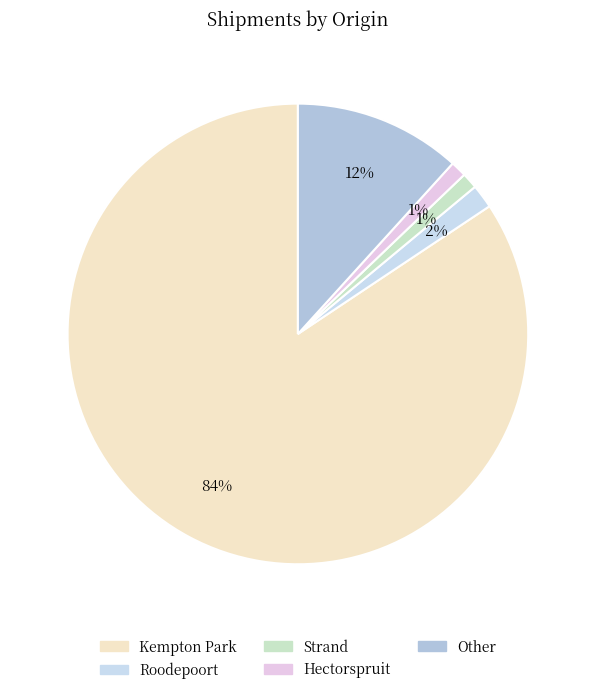

Between Kempton Park and Other, which is larger?

Kempton Park